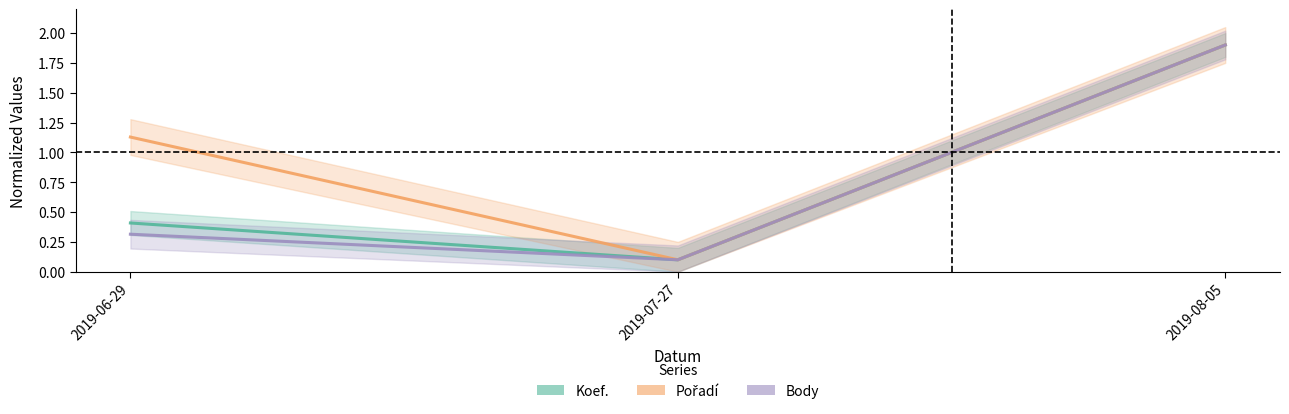

Which series has the largest range (max minus min)?

Koef.